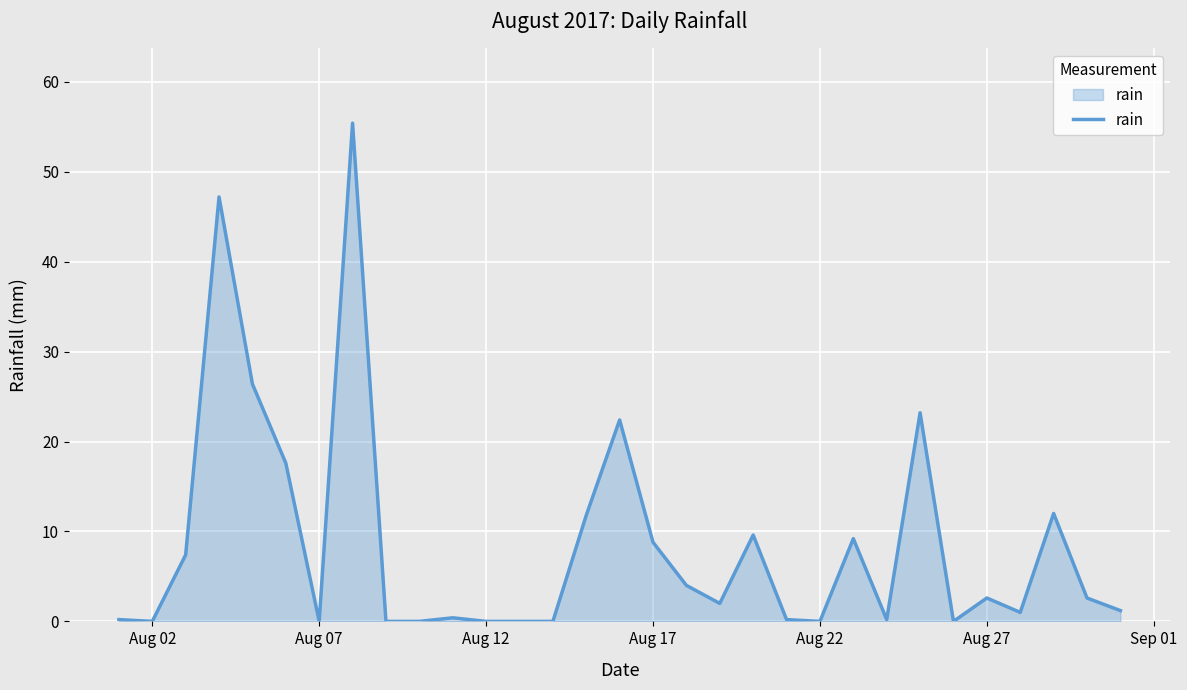

What is the maximum value shown in the chart?

55.4